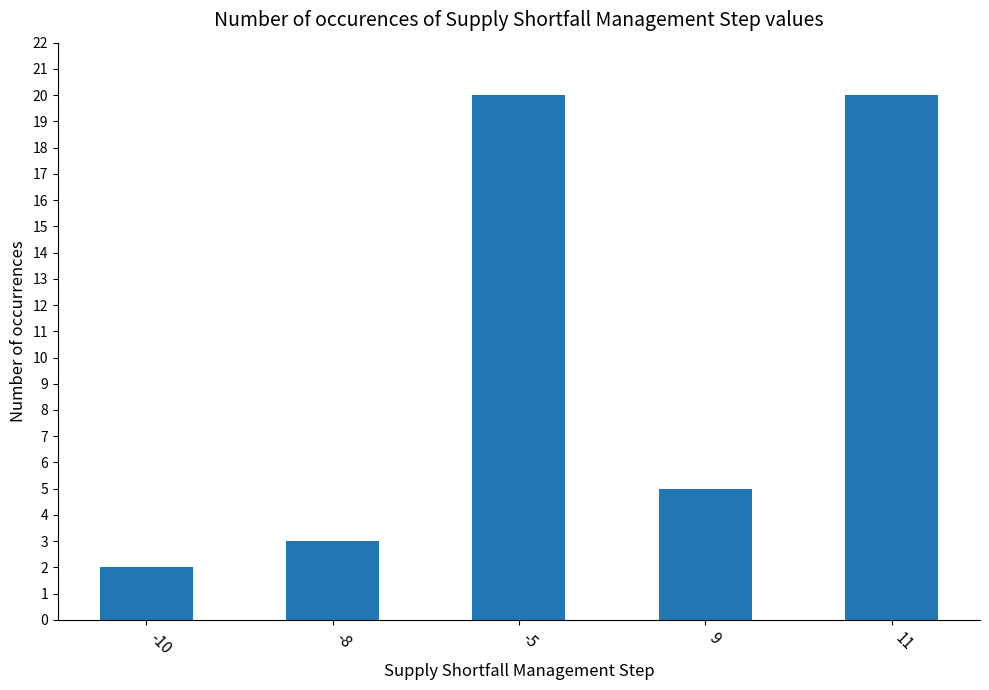

The value at -10 is 2. True or false?

True